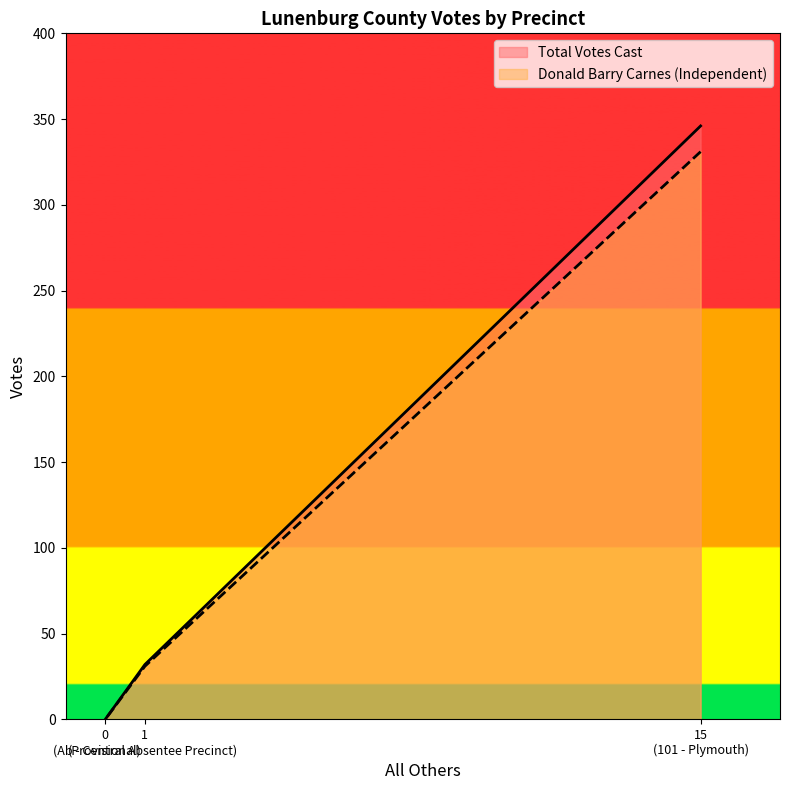

At which label is Donald Barry Carnes closest to 165?

1 (Ab - Central Absentee Precinct)